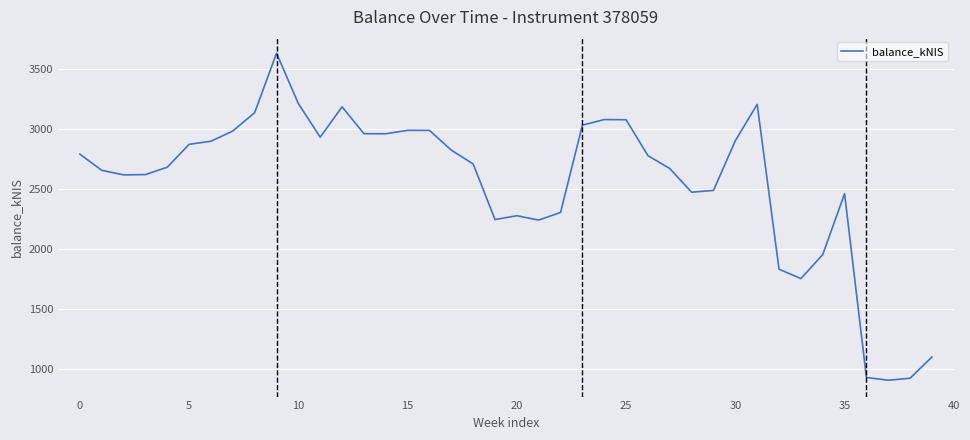

How many lines are shown in the chart?

1